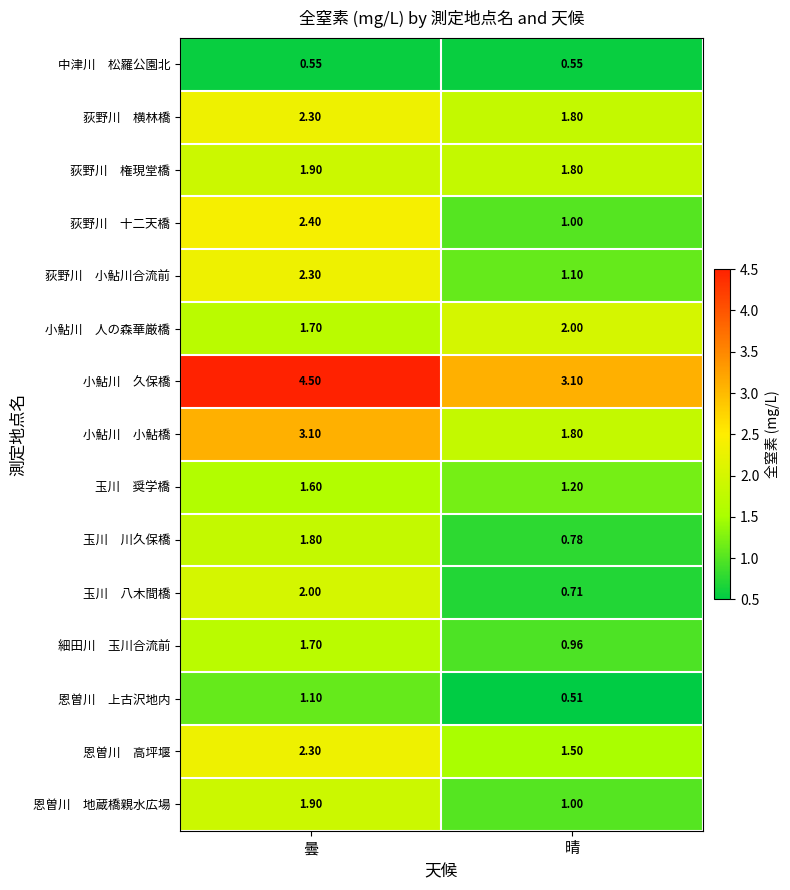

At which category is the sum across all series the highest?

曇